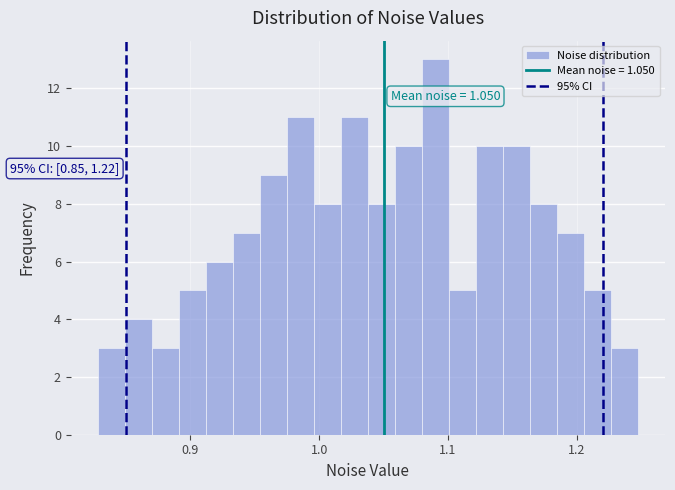

Around what value on the x-axis is the tallest bar? Give the approximate position of its centre, as read against the axis.

1.09